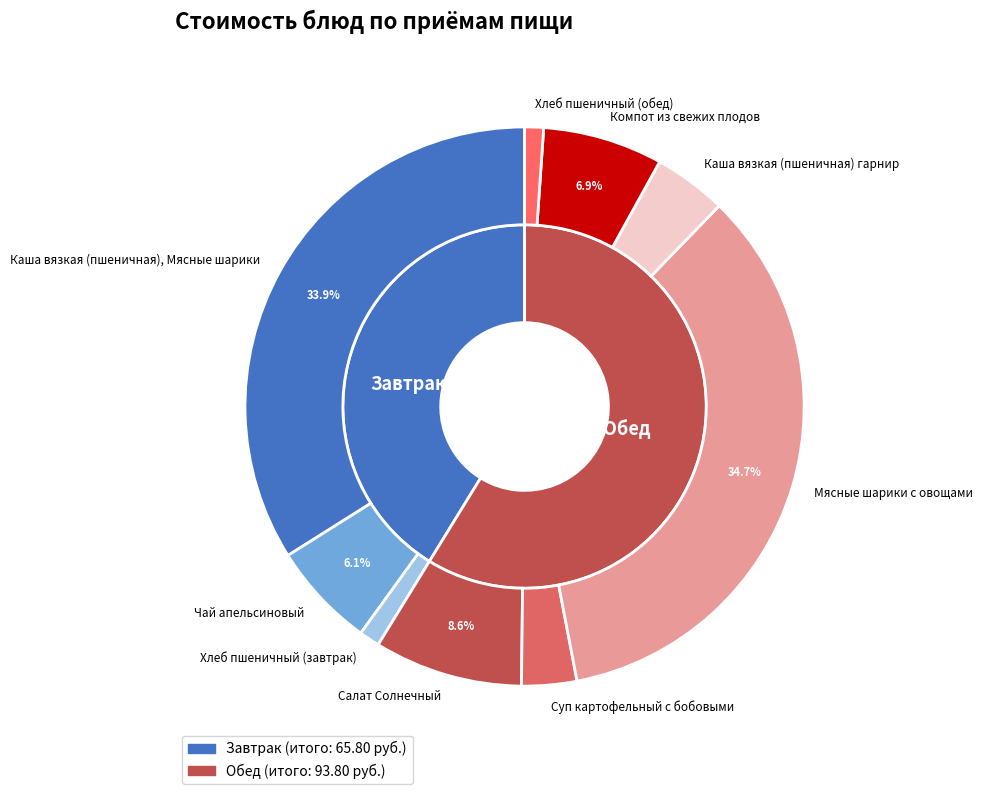

What is the ratio of the value at Хлеб пшеничный (обед) to the value at Каша вязкая (пшеничная) гарнир?

0.3